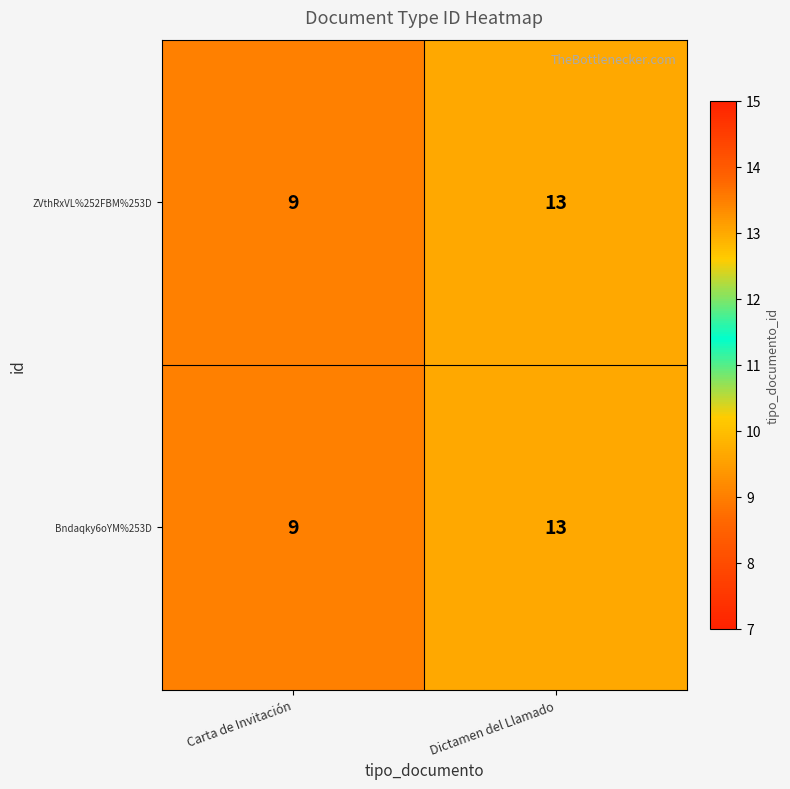

True or false: Bndaqky6oYM%253D has a value of 13 at Dictamen del Llamado.

True